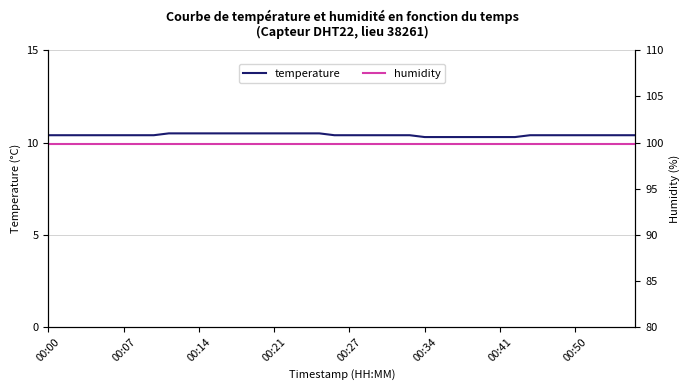

What is the lowest value of the temperature series?

10.3